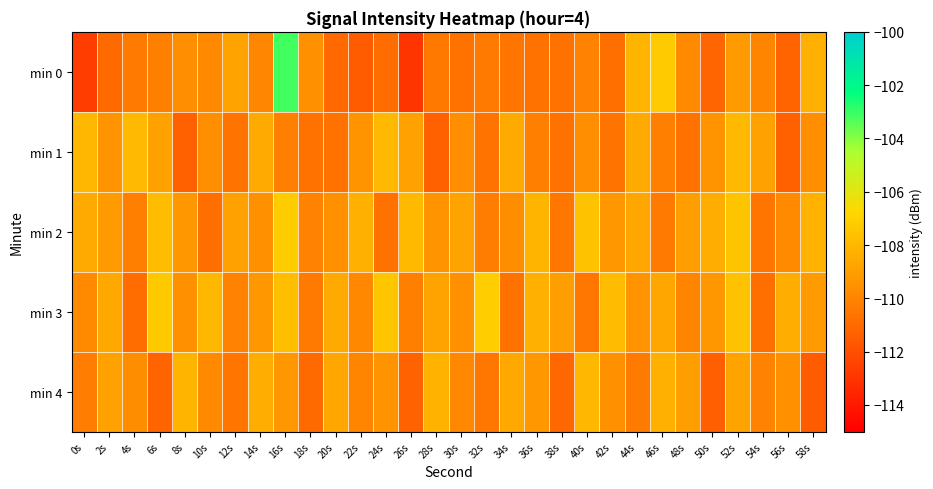

Reading left to right, what are all the values shown in this chart?

min 0: 0s=-112.7	2s=-111.0	4s=-110.4	6s=-110.3	8s=-109.6	10s=-109.8	12s=-108.8	14s=-109.9	16s=-103.1	18s=-109.5	20s=-111.1	22s=-111.5	24s=-110.9	26s=-113.0	28s=-110.5	30s=-110.7	32s=-110.4	34s=-110.6	36s=-110.7	38s=-110.7	40s=-110.1	42s=-110.8	44s=-108.1	46s=-107.3	48s=-109.8	50s=-111.1	52s=-109.1	54s=-110.0	56s=-111.2	58s=-108.3
min 1: 0s=-108.0	2s=-109.4	4s=-108.0	6s=-108.9	8s=-111.4	10s=-109.6	12s=-110.7	14s=-108.5	16s=-110.2	18s=-110.7	20s=-110.7	22s=-109.4	24s=-108.0	26s=-108.9	28s=-111.4	30s=-109.6	32s=-110.7	34s=-108.5	36s=-110.2	38s=-110.7	40s=-109.6	42s=-110.7	44s=-108.5	46s=-110.2	48s=-110.7	50s=-109.4	52s=-108.0	54s=-108.9	56s=-111.4	58s=-109.6
min 2: 0s=-108.5	2s=-109.1	4s=-110.2	6s=-107.8	8s=-109.3	10s=-110.8	12s=-108.9	14s=-109.5	16s=-107.2	18s=-110.1	20s=-109.6	22s=-108.3	24s=-110.7	26s=-107.9	28s=-109.4	30s=-108.8	32s=-110.3	34s=-109.7	36s=-108.1	38s=-110.5	40s=-107.6	42s=-109.2	44s=-108.7	46s=-110.4	48s=-109.0	50s=-108.4	52s=-107.5	54s=-110.6	56s=-109.8	58s=-108.2
min 3: 0s=-109.8	2s=-108.6	4s=-110.9	6s=-107.3	8s=-109.5	10s=-108.0	12s=-110.1	14s=-109.3	16s=-107.7	18s=-110.4	20s=-108.5	22s=-109.9	24s=-107.4	26s=-110.2	28s=-108.8	30s=-109.6	32s=-107.1	34s=-110.7	36s=-108.3	38s=-109.0	40s=-110.5	42s=-107.8	44s=-109.4	46s=-108.7	48s=-110.0	50s=-109.2	52s=-107.6	54s=-110.8	56s=-108.4	58s=-109.1
min 4: 0s=-110.3	2s=-108.9	4s=-109.7	6s=-111.2	8s=-108.1	10s=-109.8	12s=-110.6	14s=-108.4	16s=-109.2	18s=-111.0	20s=-108.7	22s=-110.0	24s=-109.4	26s=-111.3	28s=-108.2	30s=-109.9	32s=-110.5	34s=-108.6	36s=-109.3	38s=-111.1	40s=-108.0	42s=-109.6	44s=-110.4	46s=-108.3	48s=-109.0	50s=-111.4	52s=-108.8	54s=-110.1	56s=-109.5	58s=-111.5